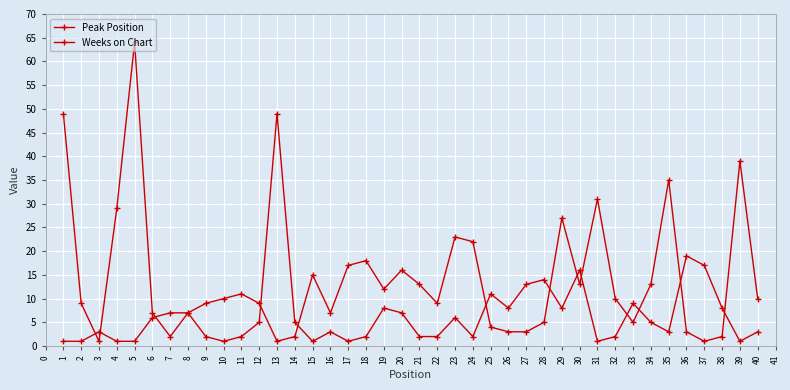

The Peak Position series shows 4 at 24. True or false?

False